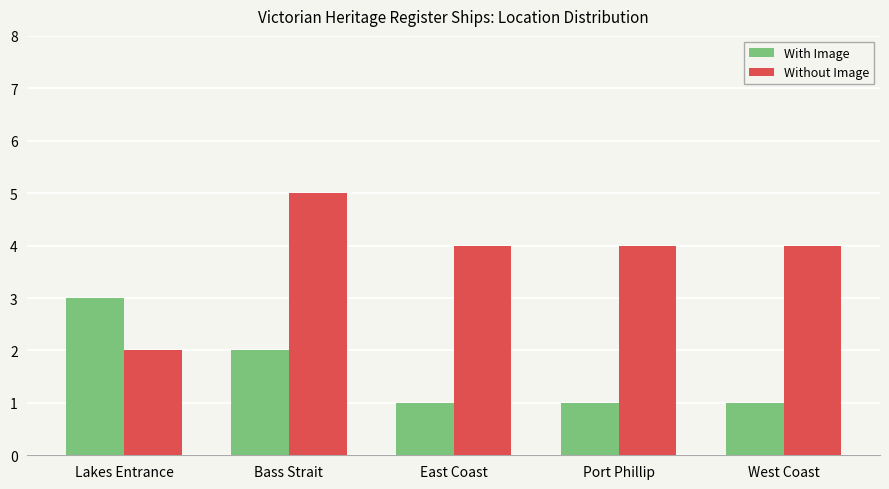

At how many categories does at least one series exceed 1?

5